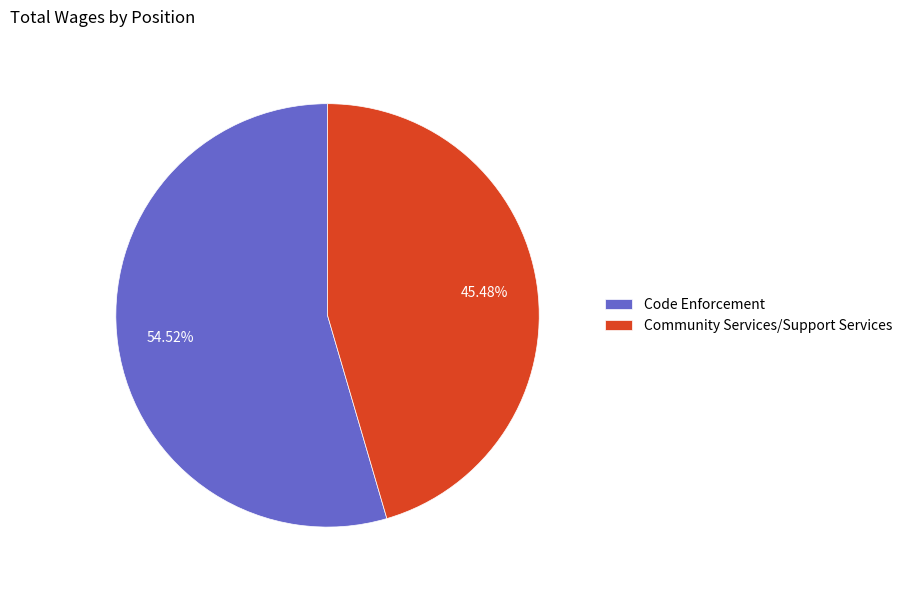

Which slice represents more than half of the pie?

Code Enforcement